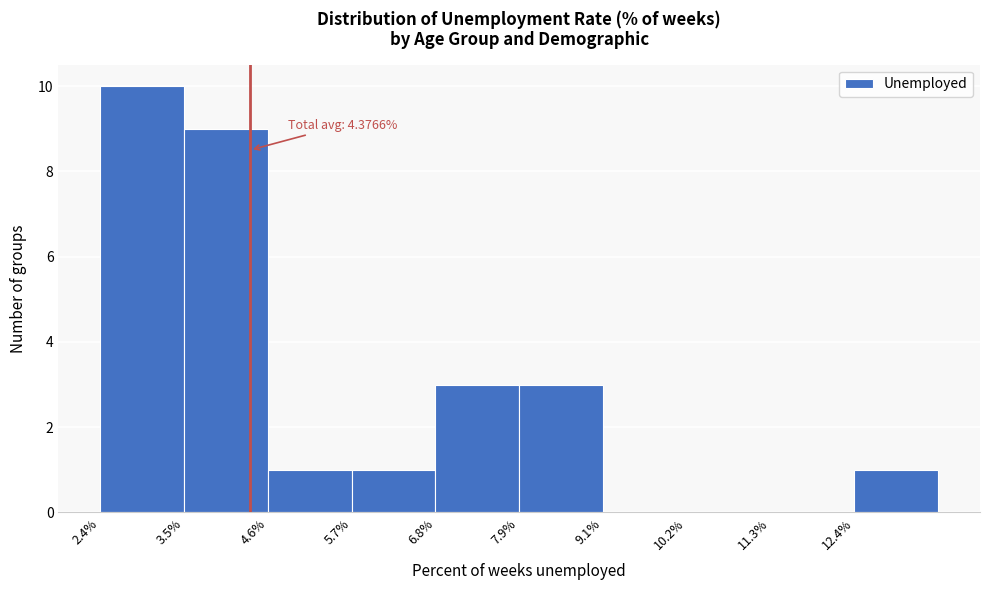

Which range on the x-axis has the tallest bar?

2.4 to 3.6